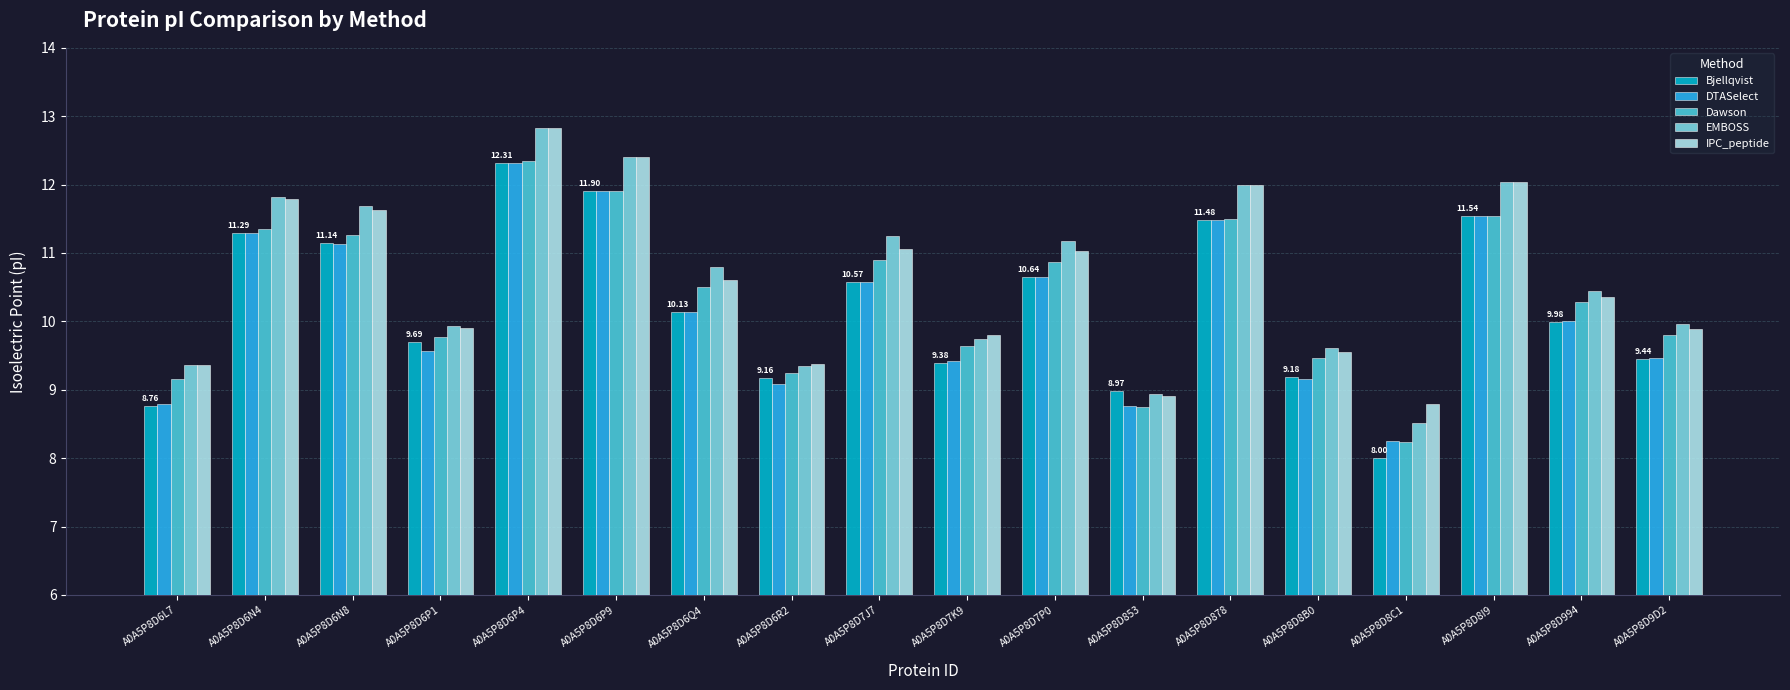

Where does the Dawson series first go above 10?

A0A5P8D6N4